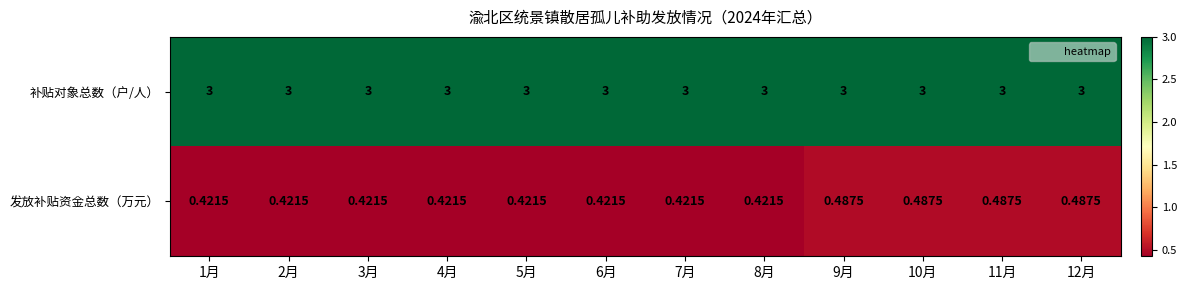

How many categories are shown in the chart?

12